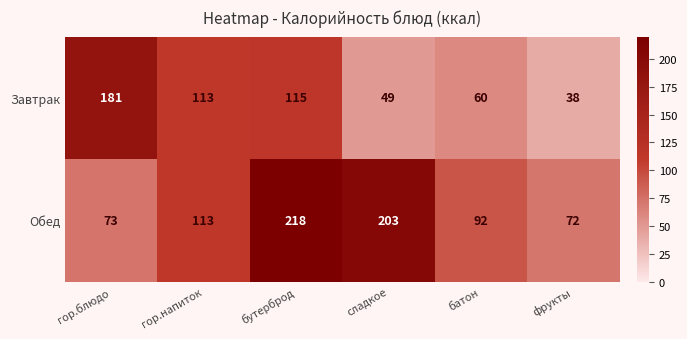

Rank the series at гор.блюдо from lowest to highest value.

Обед, Завтрак